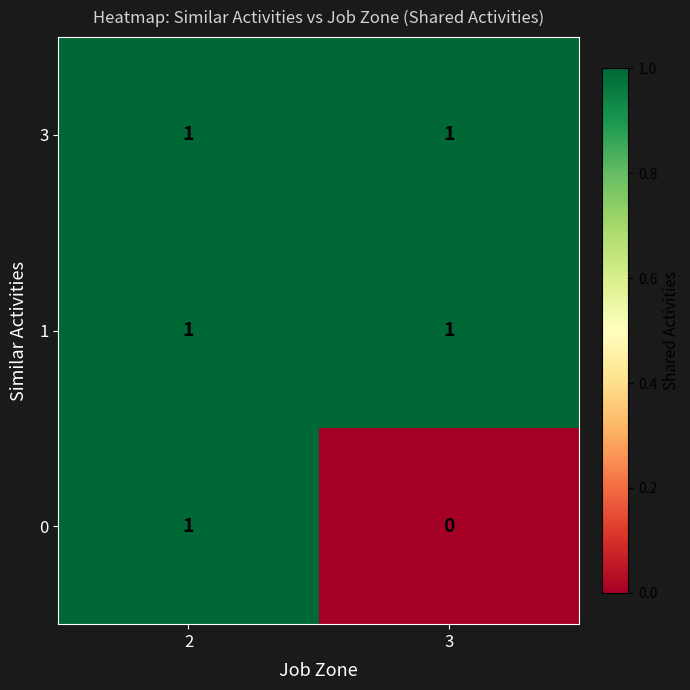

Reading right to left, list all the values displayed in this chart.

3: 1	1
1: 1	1
0: 0	1